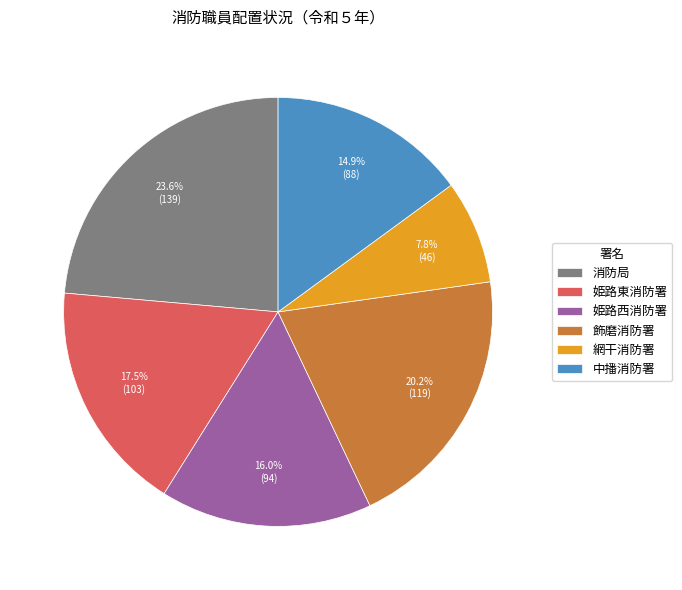

Between 姫路東消防署 and 中播消防署, which is larger?

姫路東消防署